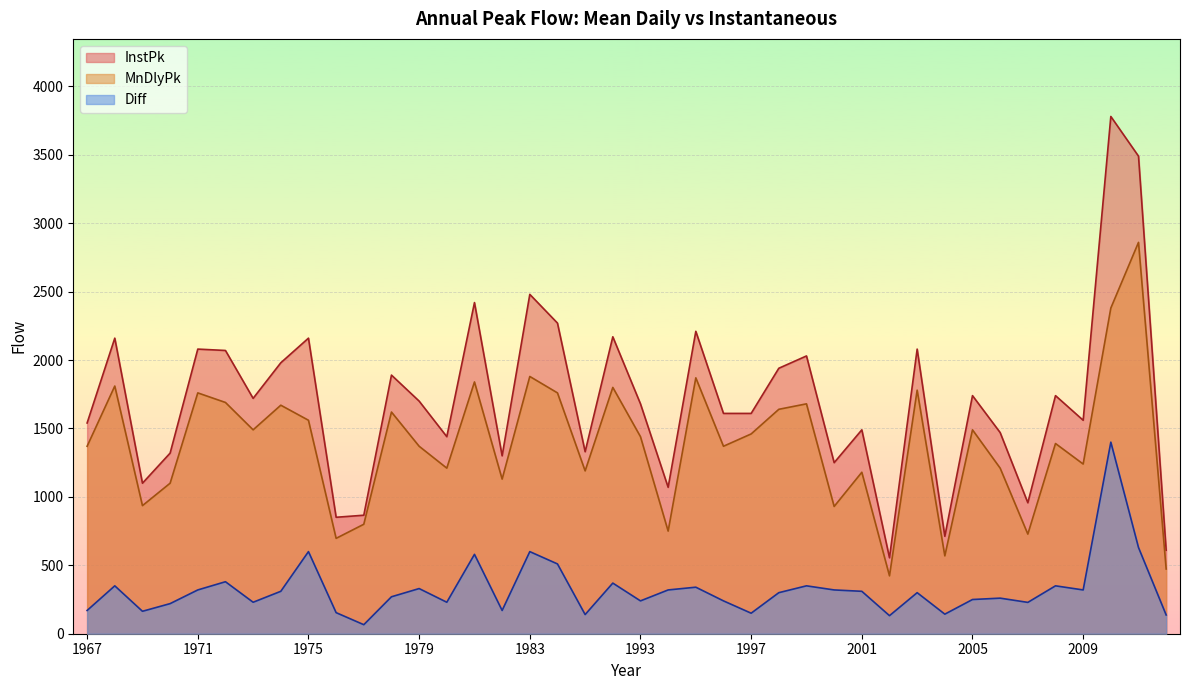

How many data points in Diff are less than 300?

19